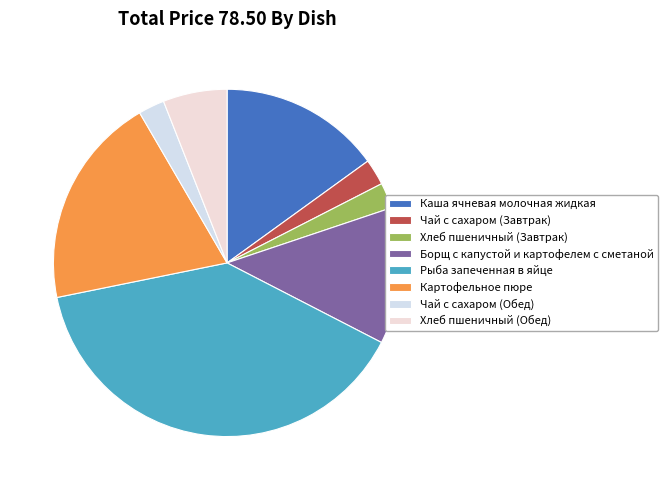

Does Рыба запеченная в яйце represent more than half of the total?

No